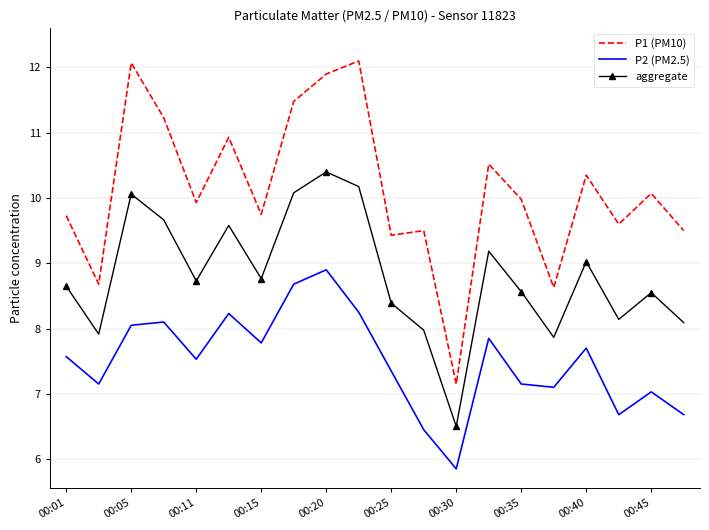

Which series has the largest total across all categories?

P1 (PM10)